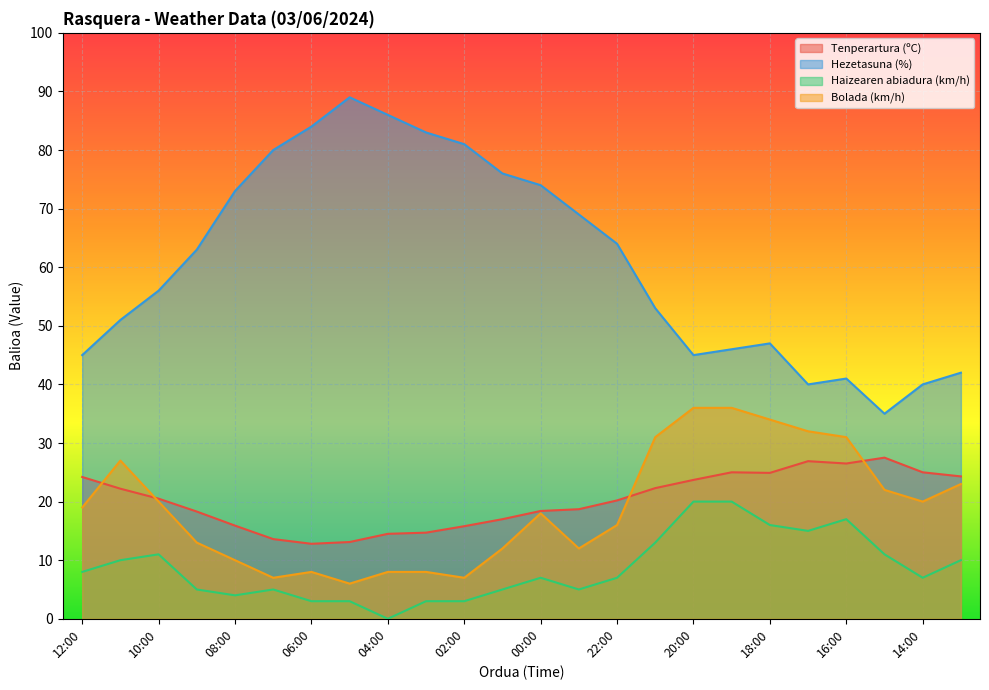

Reading left to right, list all the values displayed in this chart.

Tenperartura (ºC): 24.2	22.2	20.5	18.3	15.9	13.6	12.8	13.1	14.5	14.7	15.8	17.0	18.4	18.7	20.2	22.3	23.7	25.0	24.9	26.9	26.5	27.5	25.0	24.3
Hezetasuna (%): 45.0	51.0	56.0	63.0	73.0	80.0	84.0	89.0	86.0	83.0	81.0	76.0	74.0	69.0	64.0	53.0	45.0	46.0	47.0	40.0	41.0	35.0	40.0	42.0
Haizearen abiadura (km/h): 8.0	10.0	11.0	5.0	4.0	5.0	3.0	3.0	0.0	3.0	3.0	5.0	7.0	5.0	7.0	13.0	20.0	20.0	16.0	15.0	17.0	11.0	7.0	10.0
Bolada (km/h): 19.0	27.0	20.0	13.0	10.0	7.0	8.0	6.0	8.0	8.0	7.0	12.0	18.0	12.0	16.0	31.0	36.0	36.0	34.0	32.0	31.0	22.0	20.0	23.0